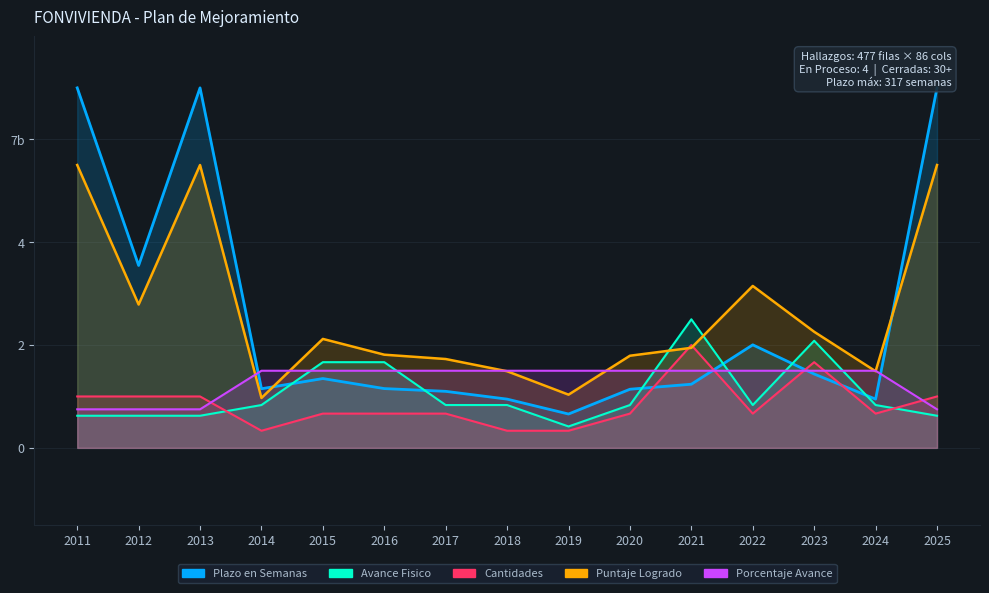

What is the total value across all series at 2013?

14.9